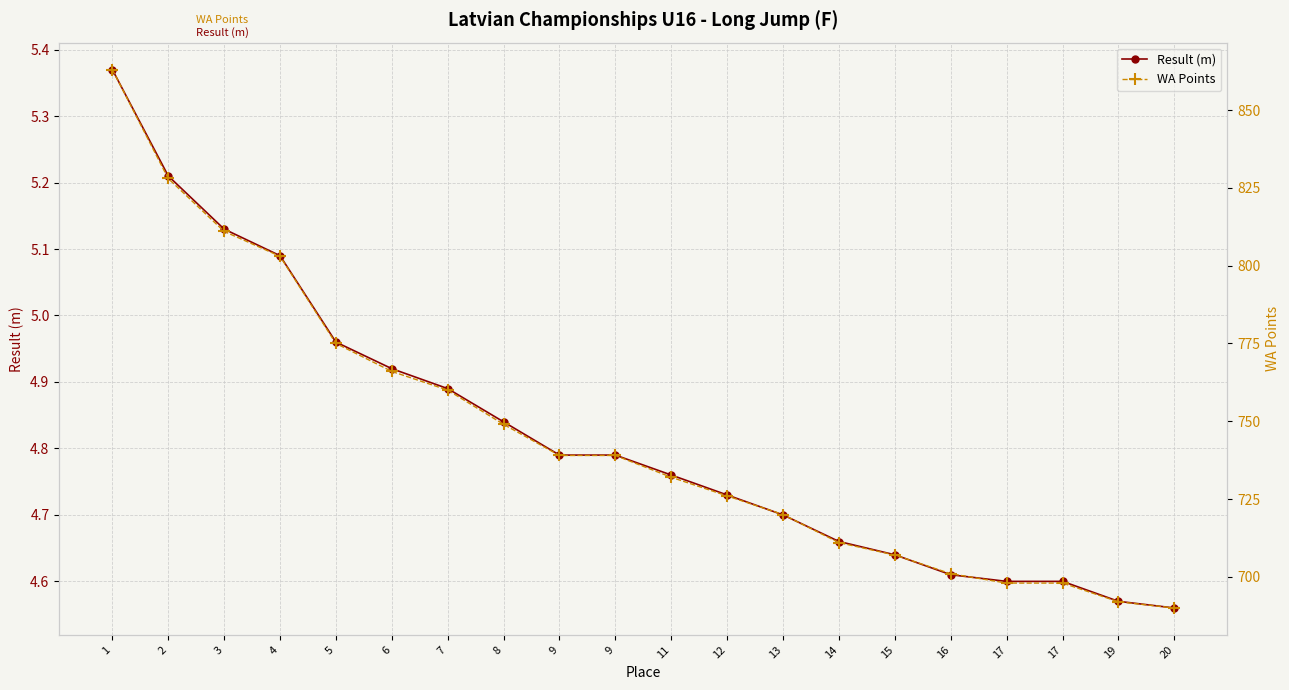

How many series are shown in this chart?

2